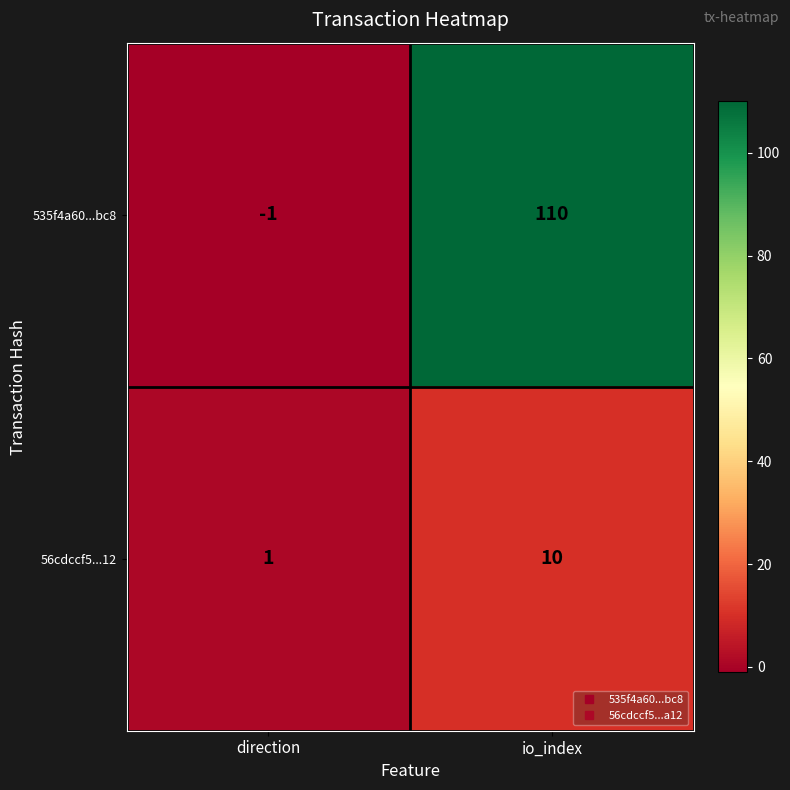

Which series changed the most between direction and io_index?

535f4a60...bc8